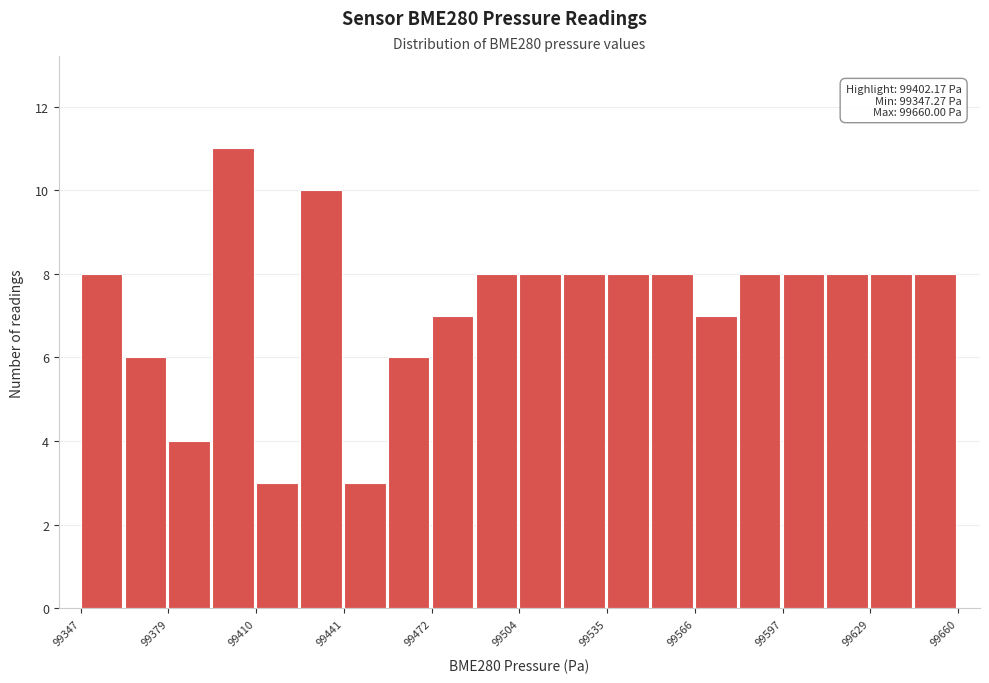

Read against the x-axis, roughly where is the centre of the tallest bar?

99400